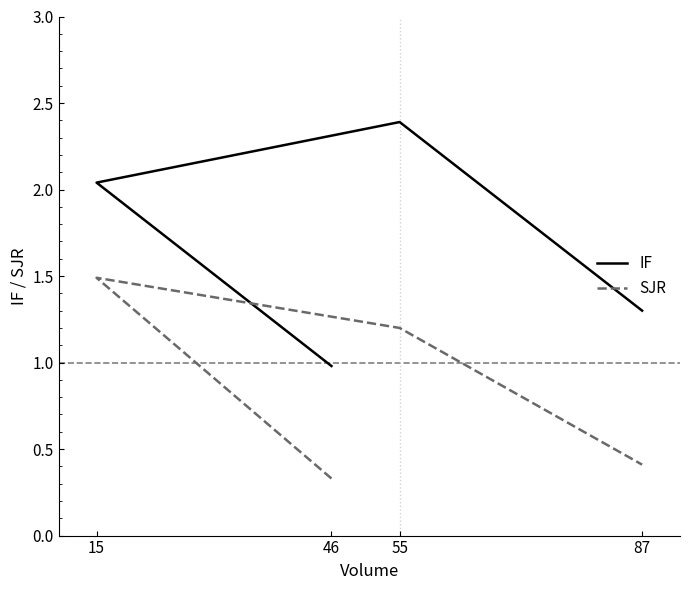

Reading right to left, extract all data points from this chart.

IF: 87=1.3	55=2.4	15=2.0	46=1.0
SJR: 87=0.4	55=1.2	15=1.5	46=0.3